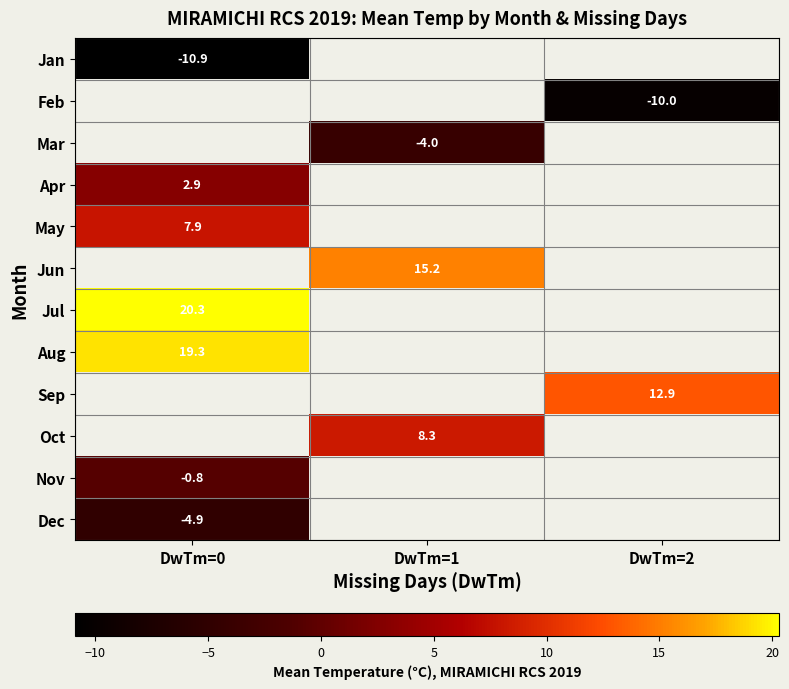

At how many categories does at least one series exceed -4?

3